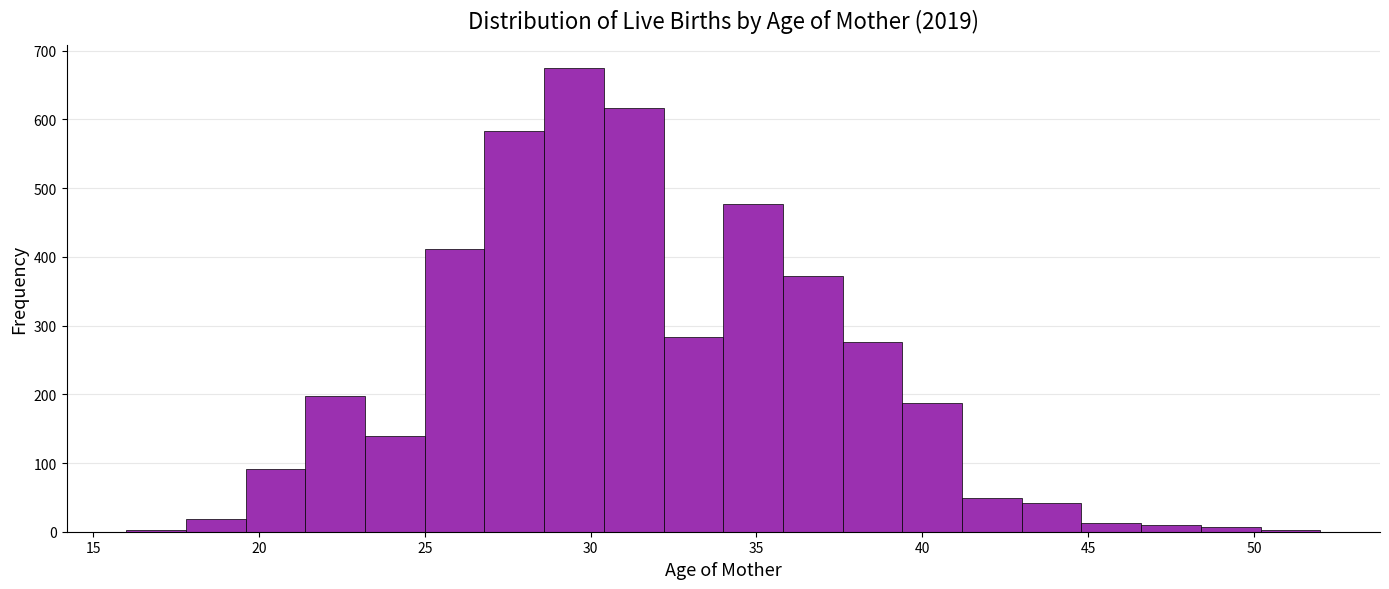

Around what value on the x-axis is the tallest bar? Give the approximate position of its centre, as read against the axis.

29.5